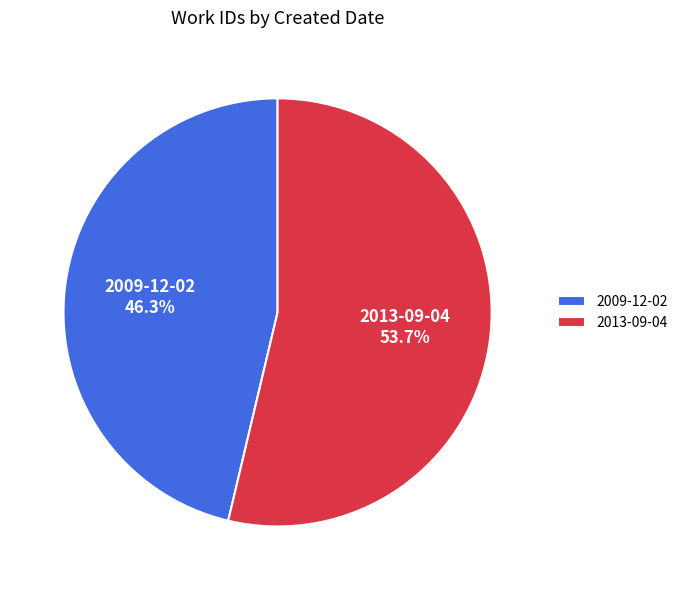

Count the number of slices in the pie.

2